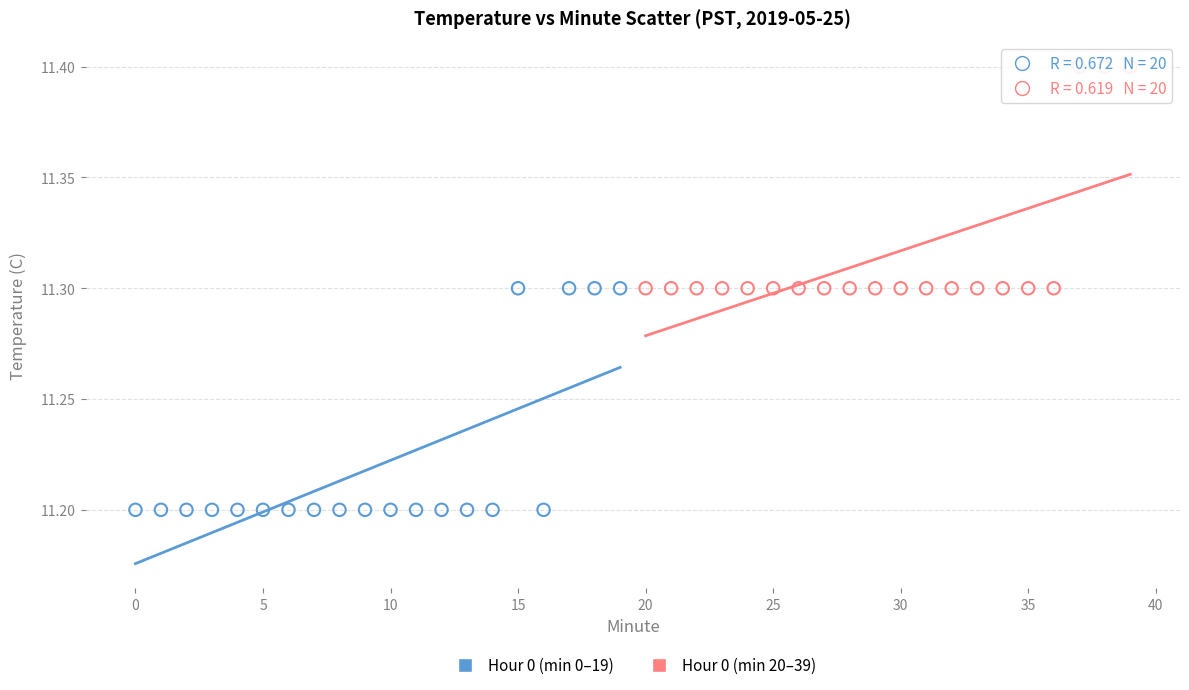

Which series contains the lowest Y value?

Hour 0 (min 0–19)